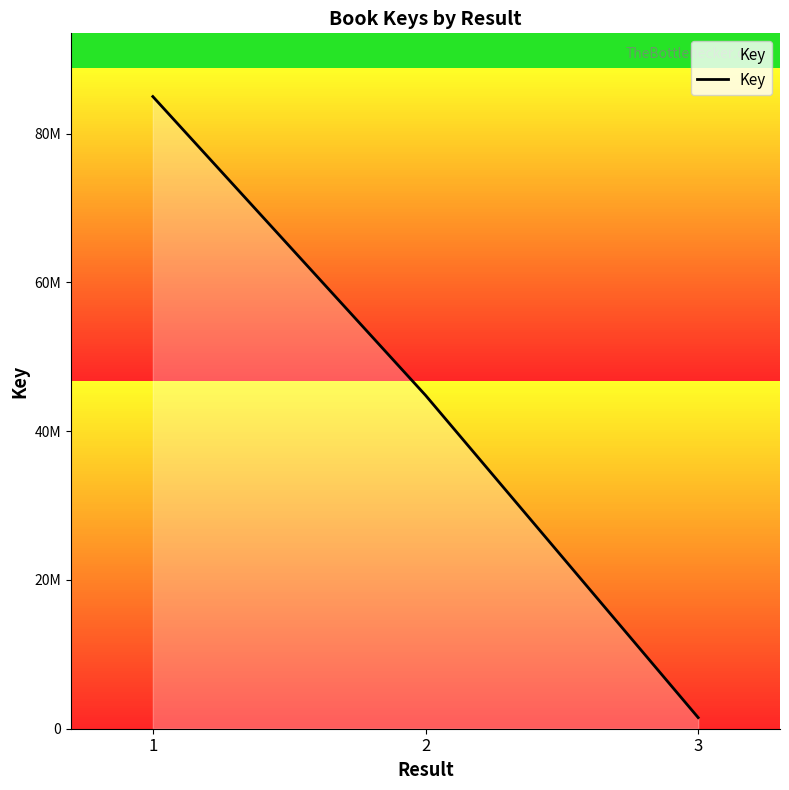

At which category does the chart reach its minimum across all series?

3